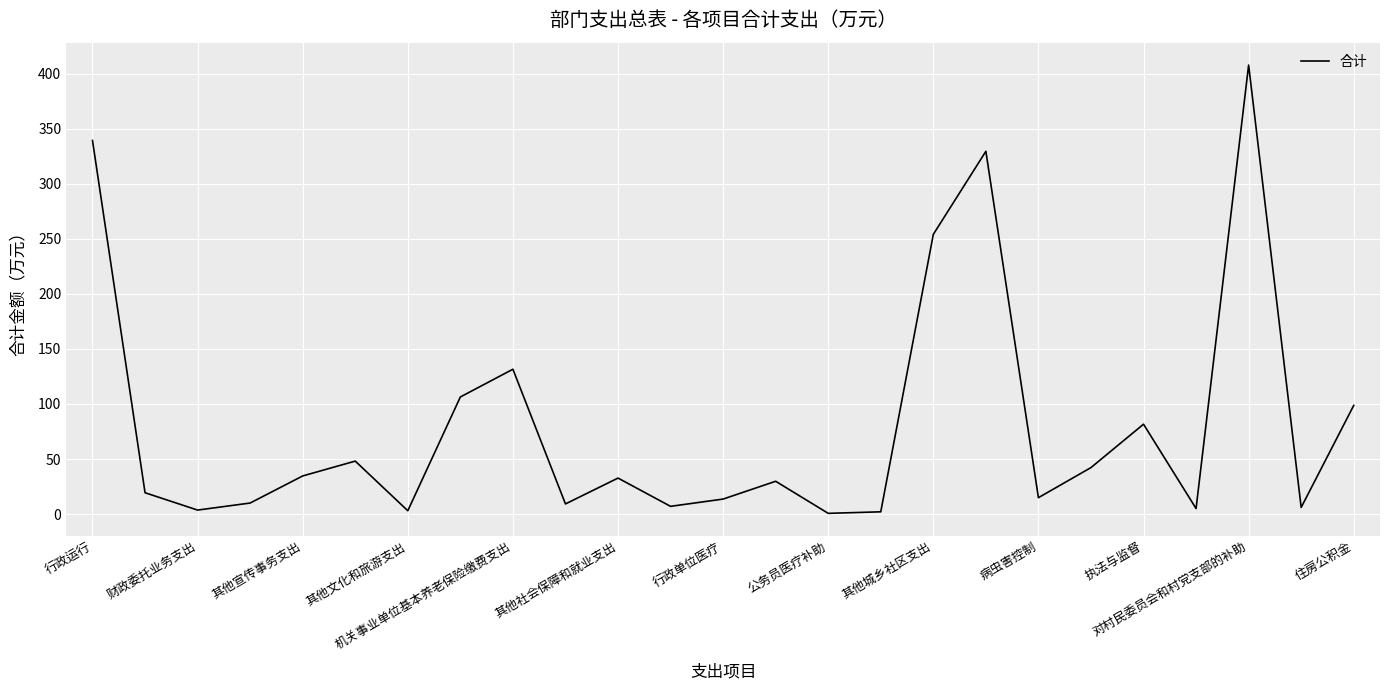

What is the sum of all values?

2031.0